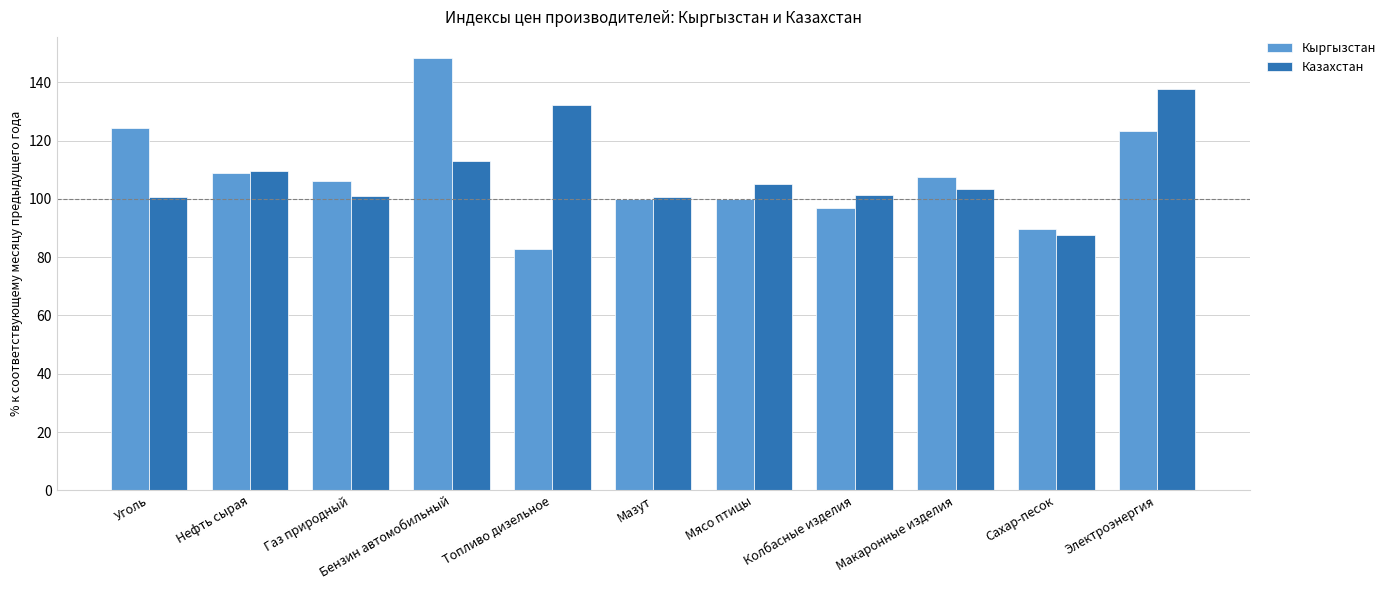

At Колбасные изделия, list the series in order from smallest to largest.

Кыргызстан, Казахстан